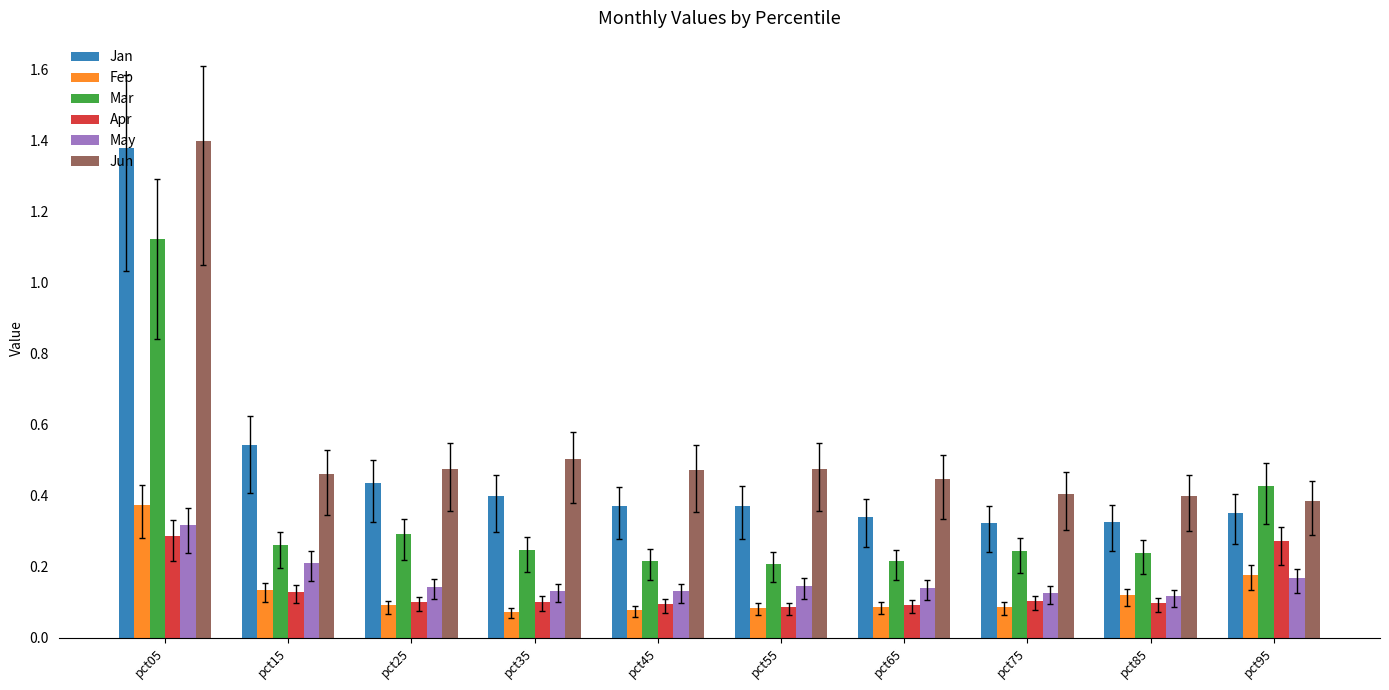

At which category is the sum across all series the highest?

pct05